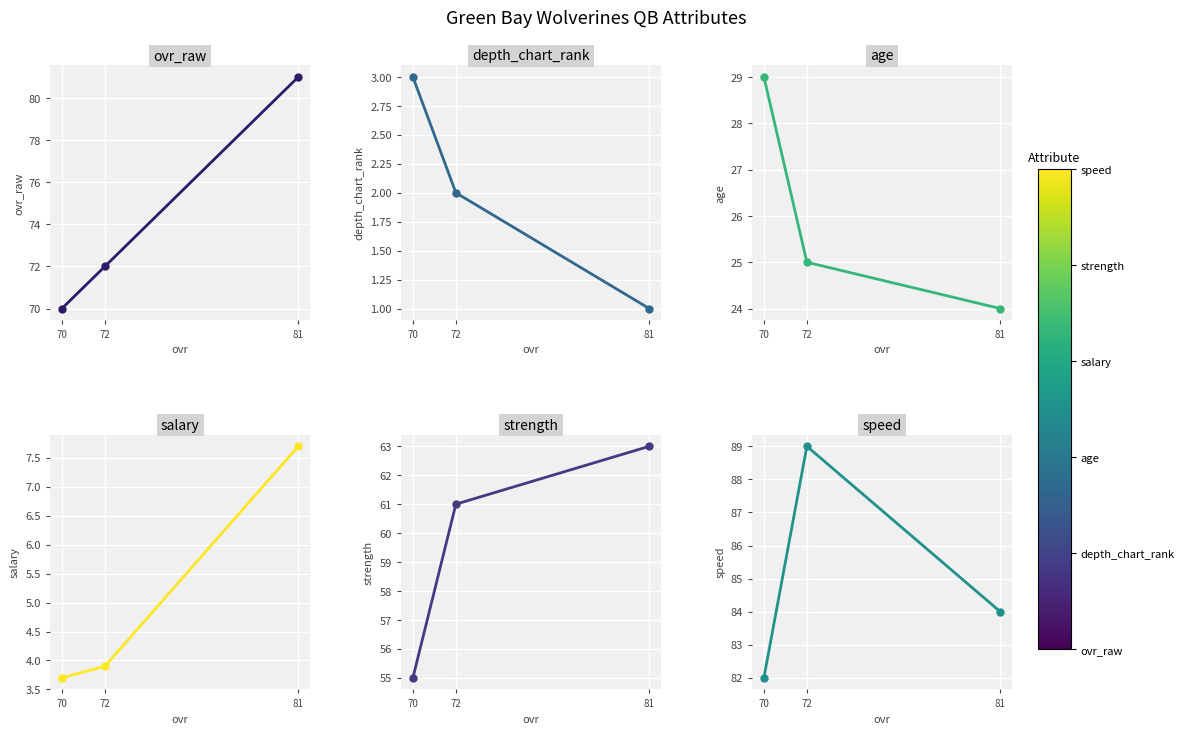

What is the approximate value of age at 70?

29.0